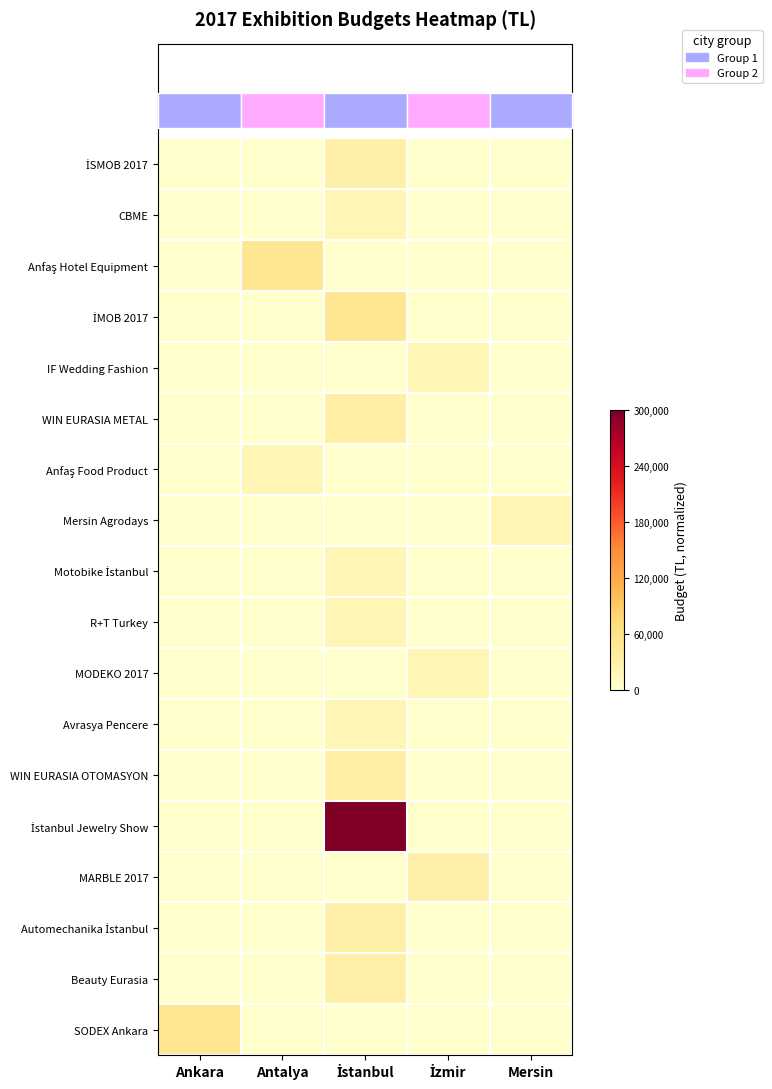

Rank the series at İzmir from lowest to highest value.

İSMOB 2017, CBME, Anfaş Hotel Equipment, İMOB 2017, WIN EURASIA METAL, Anfaş Food Product, Mersin Agrodays, Motobike İstanbul, R+T Turkey, Avrasya Pencere, WIN EURASIA OTOMASYON, İstanbul Jewelry Show, Automechanika İstanbul, Beauty Eurasia, SODEX Ankara, IF Wedding Fashion, MODEKO 2017, MARBLE 2017